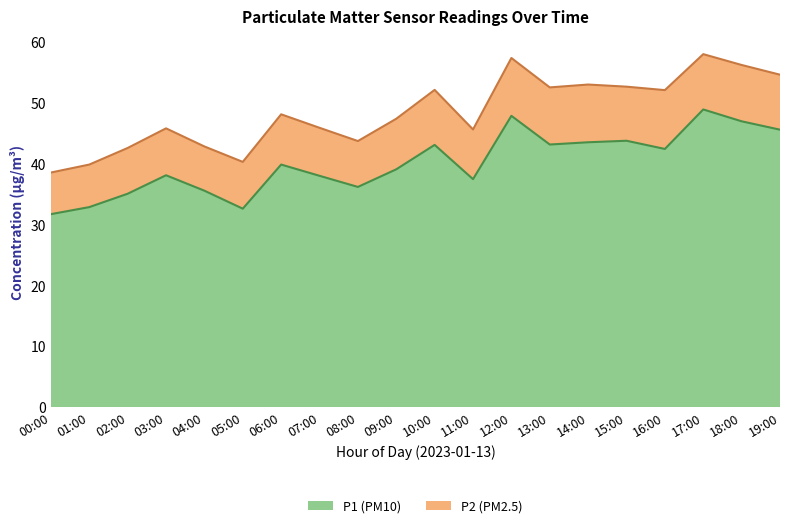

What is the difference between the second highest and minimum values?

16.2